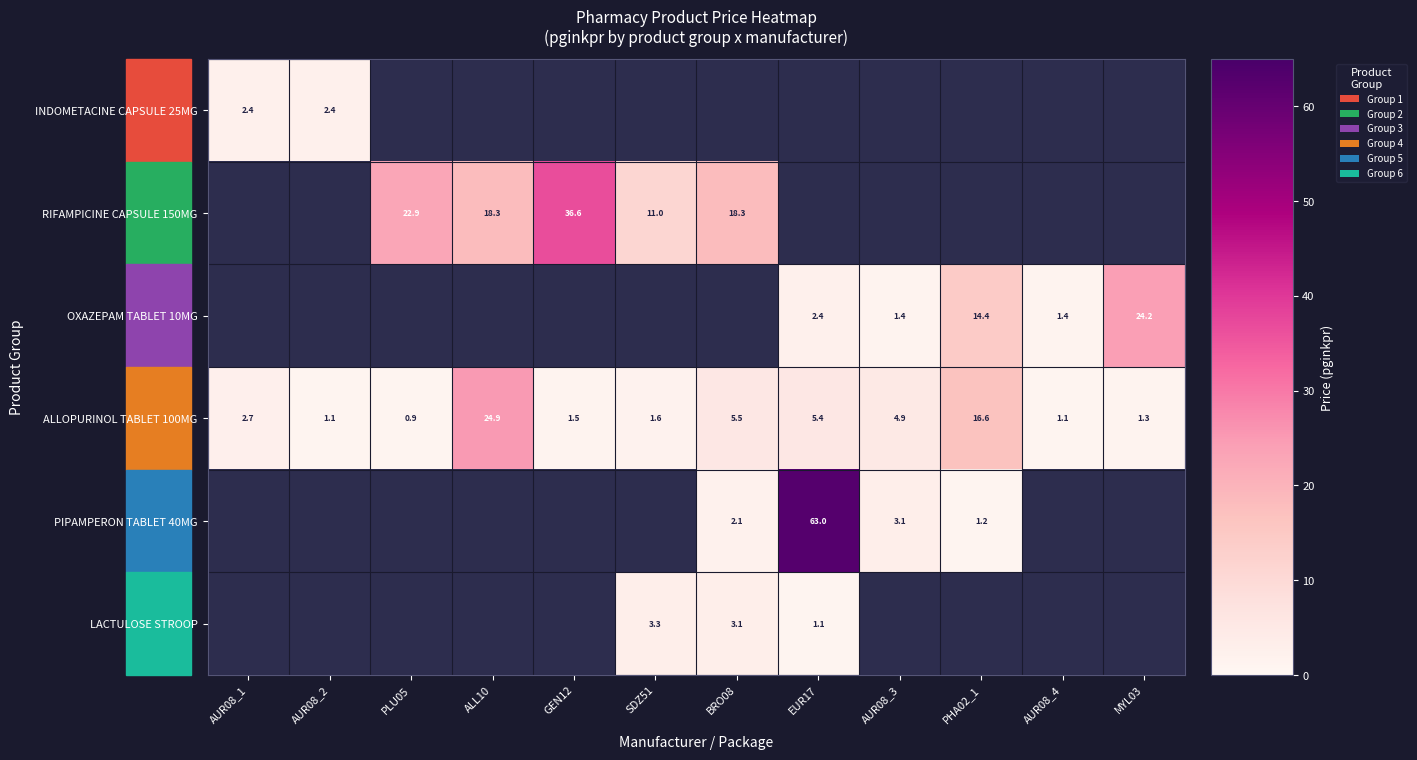

Is it true that ALLOPURINOL TABLET 100MG equals 1.6 at SDZ51?

True